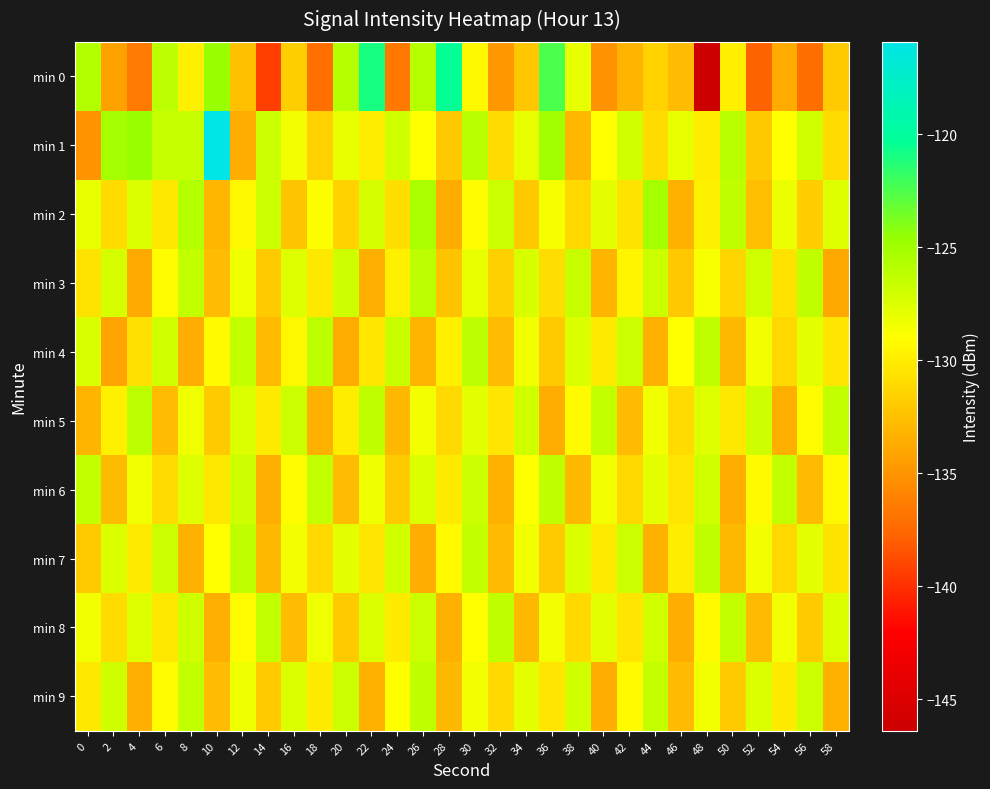

How many data points does each series have?

30